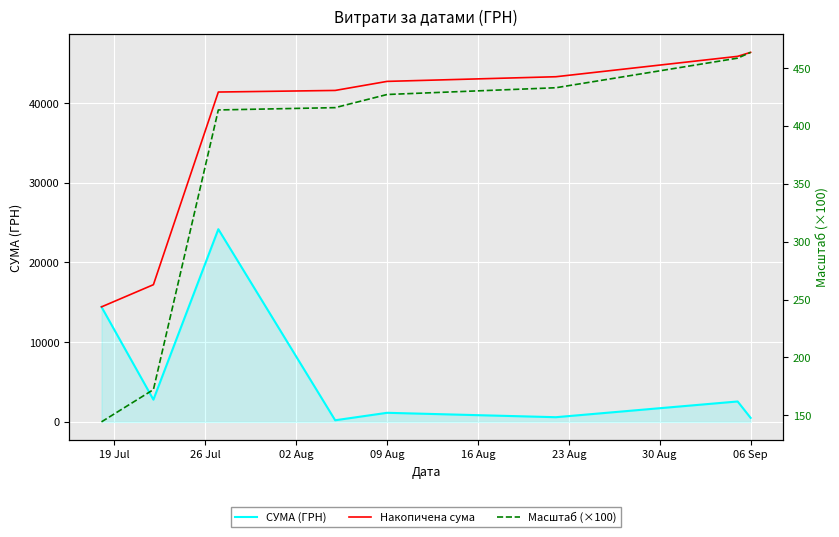

What are all the series names shown in the legend?

СУМА (ГРН), Накопичена сума, Масштаб (×100)